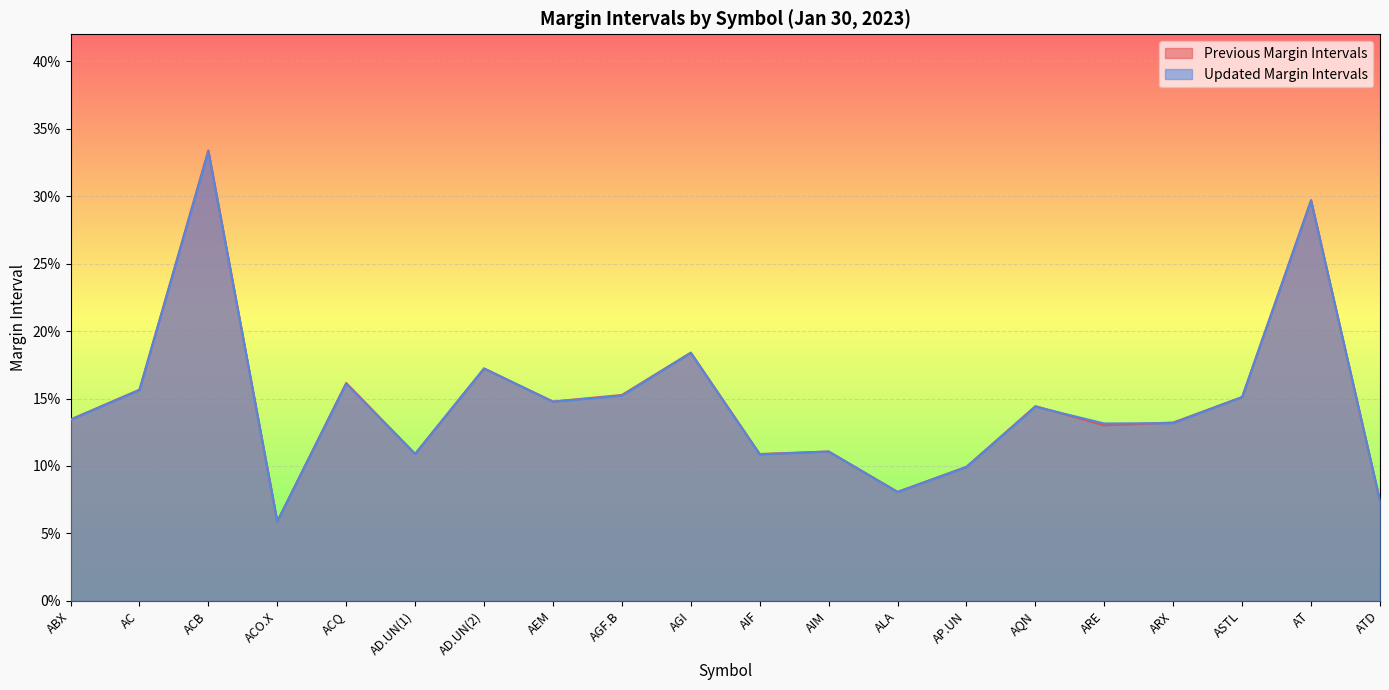

What is the label of the 15th point from the right?

AD.UN(1)